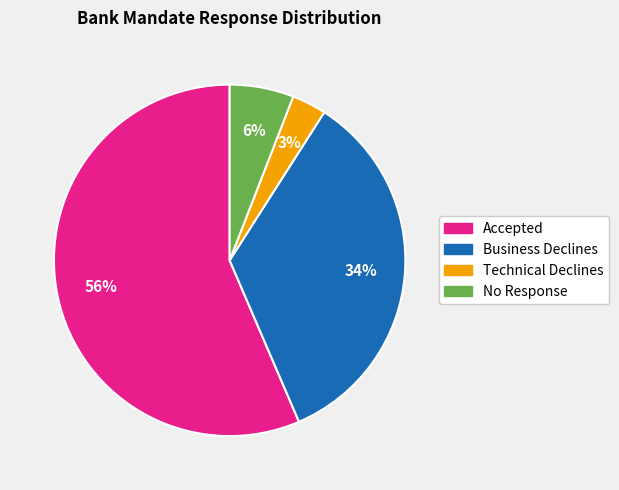

Does any single category account for the majority?

Yes